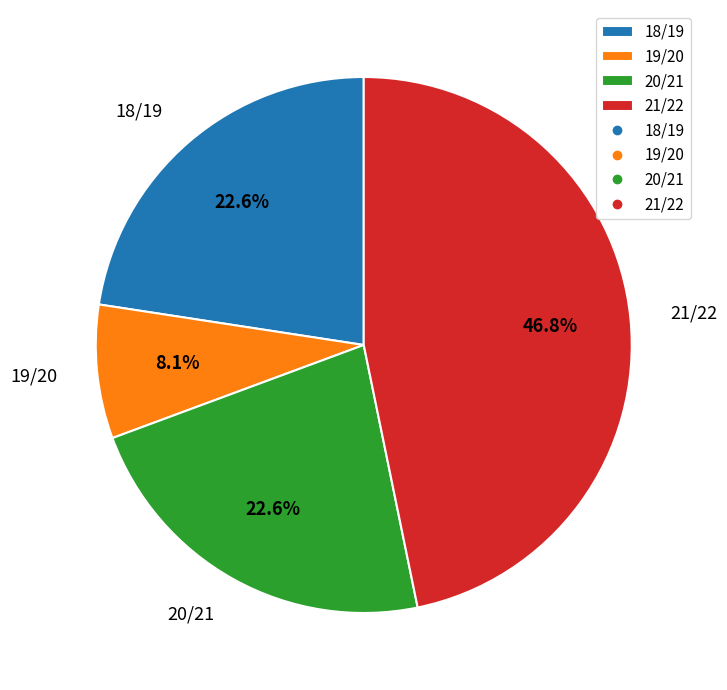

To the nearest percent, what is the average slice percentage?

25%